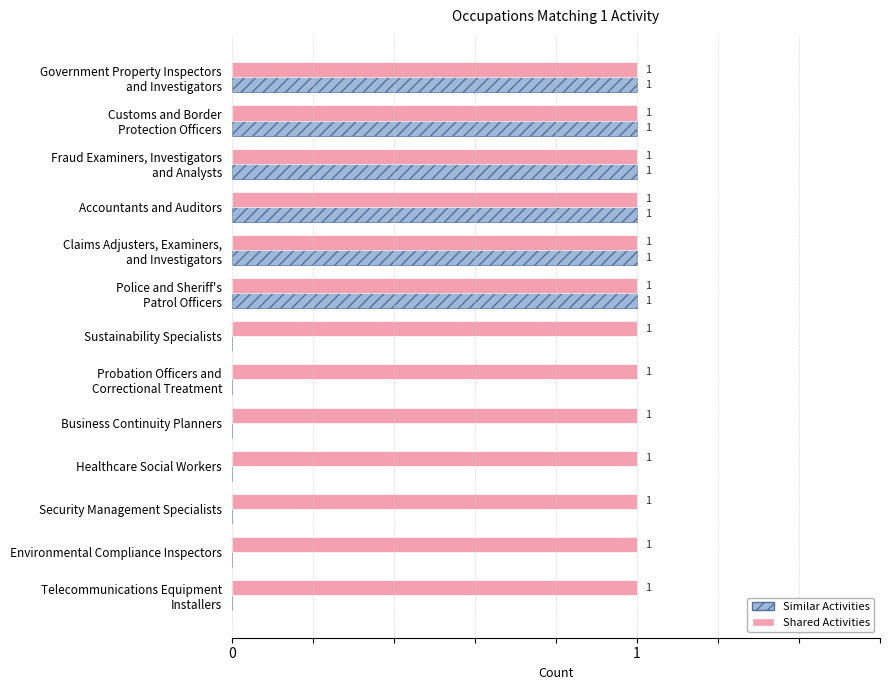

What is the sum of all Similar Activities values?

6